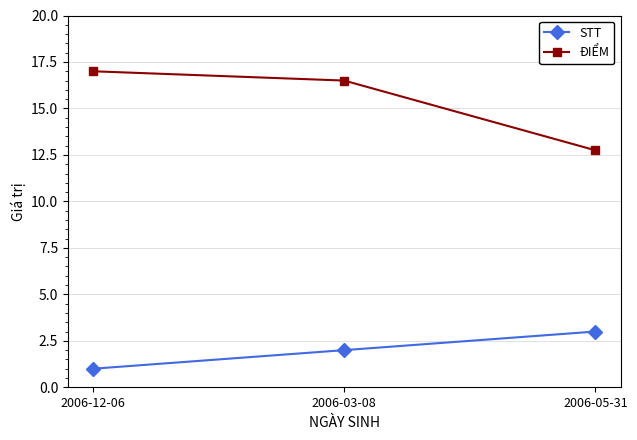

Which series changed the most between 2006-12-06 and 2006-05-31?

ĐIỂM